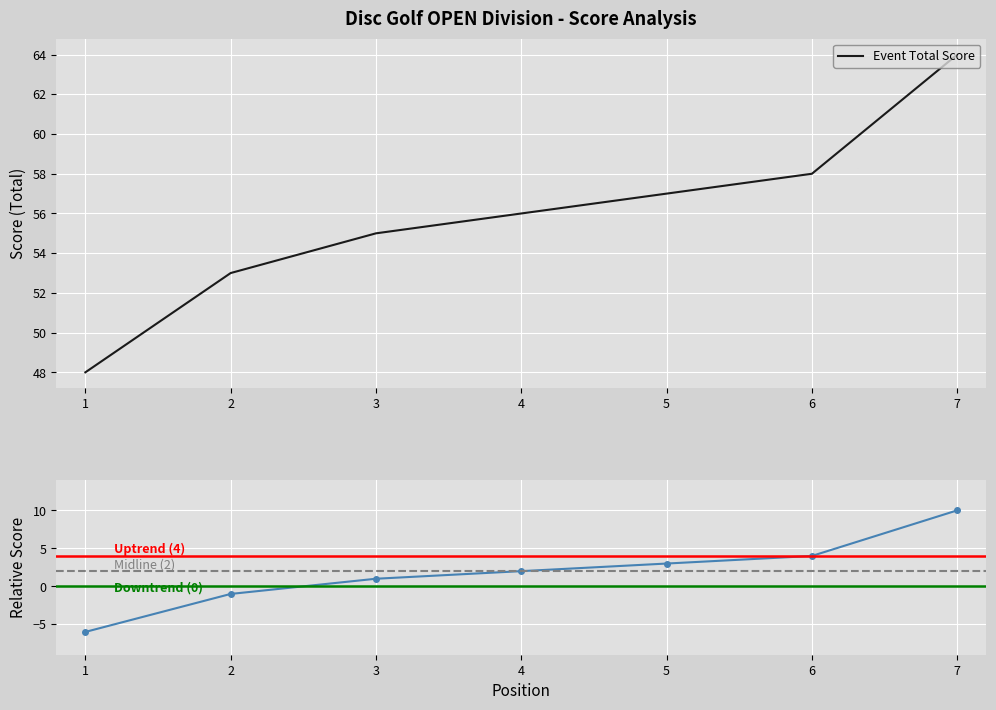

True or false: Event Total Score has a value of 56 at 4.

True